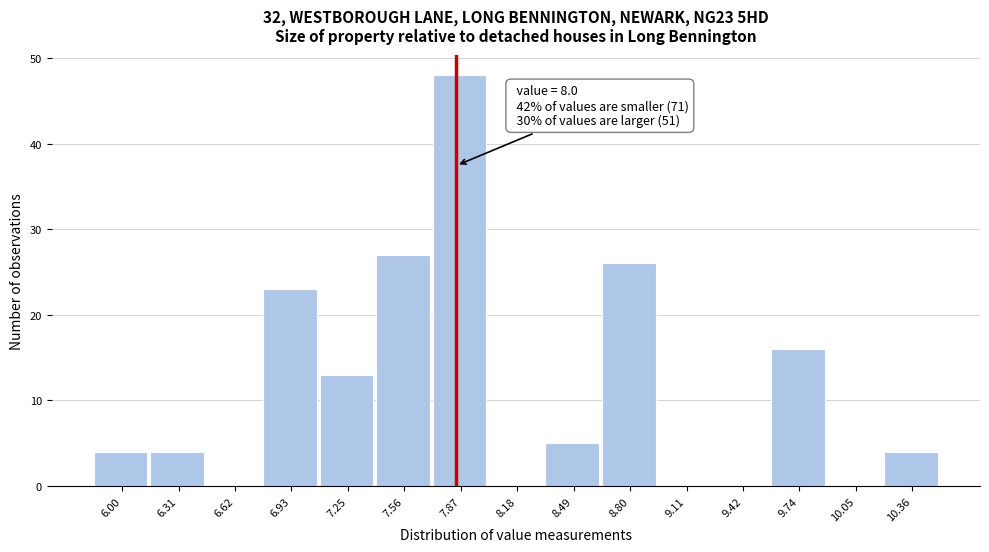

Reading left to right, list all the values displayed in this chart.

6.00=4	6.31=4	6.62=0	6.93=23	7.25=13	7.56=27	7.87=48	8.18=0	8.49=5	8.80=26	9.11=0	9.42=0	9.74=16	10.05=0	10.36=4